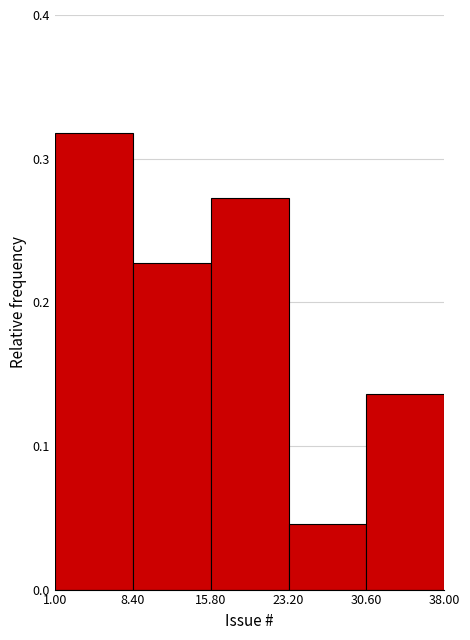

Reading left to right, transcribe this chart: for each bar, give the range it covers on the x-axis and its height. The values are not printed on the chart, so give them approximately, as read against the axis.

1.00 to 8.40: 0.32
8.40 to 15.80: 0.23
15.80 to 23.20: 0.27
23.20 to 30.60: 0.05
30.60 to 38.00: 0.14